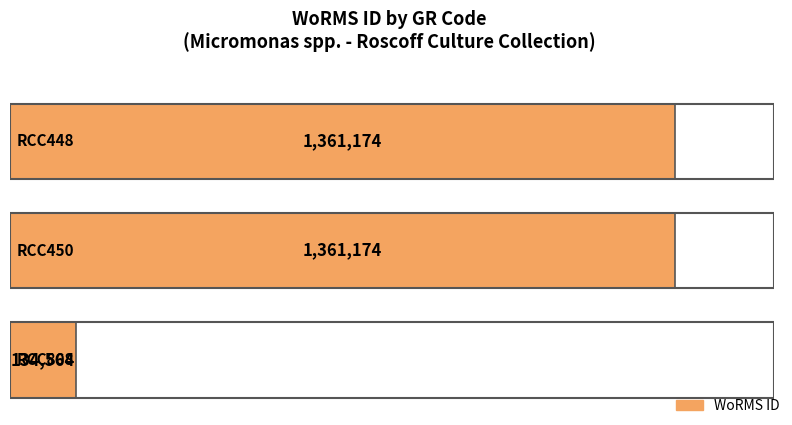

Between RCC808 and RCC448, which is larger?

RCC448